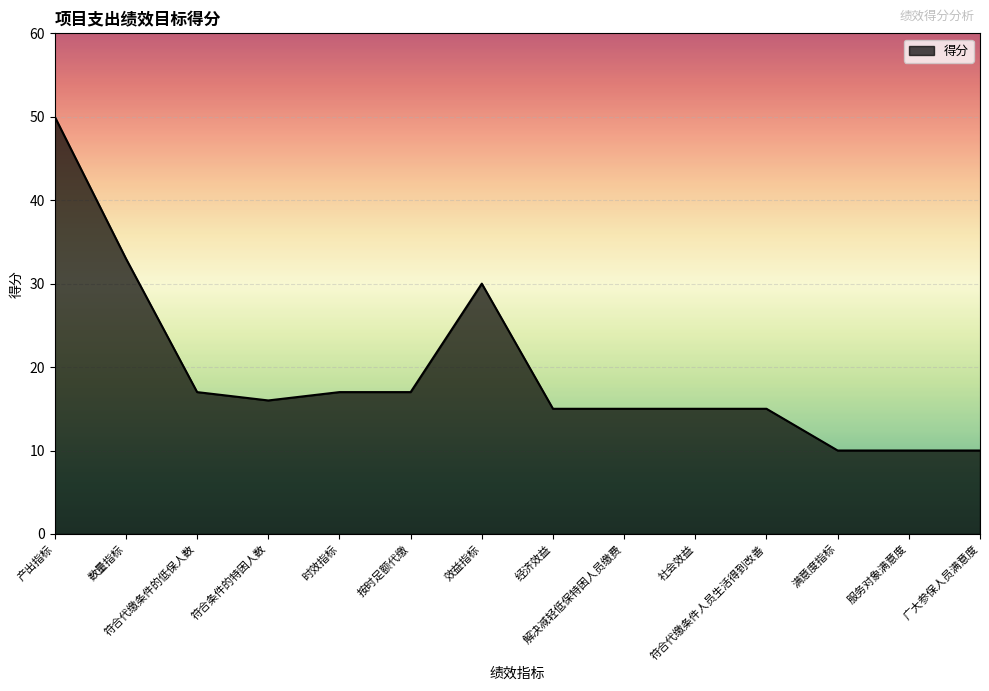

Between 时效指标 and 服务对象满意度, which is larger?

时效指标